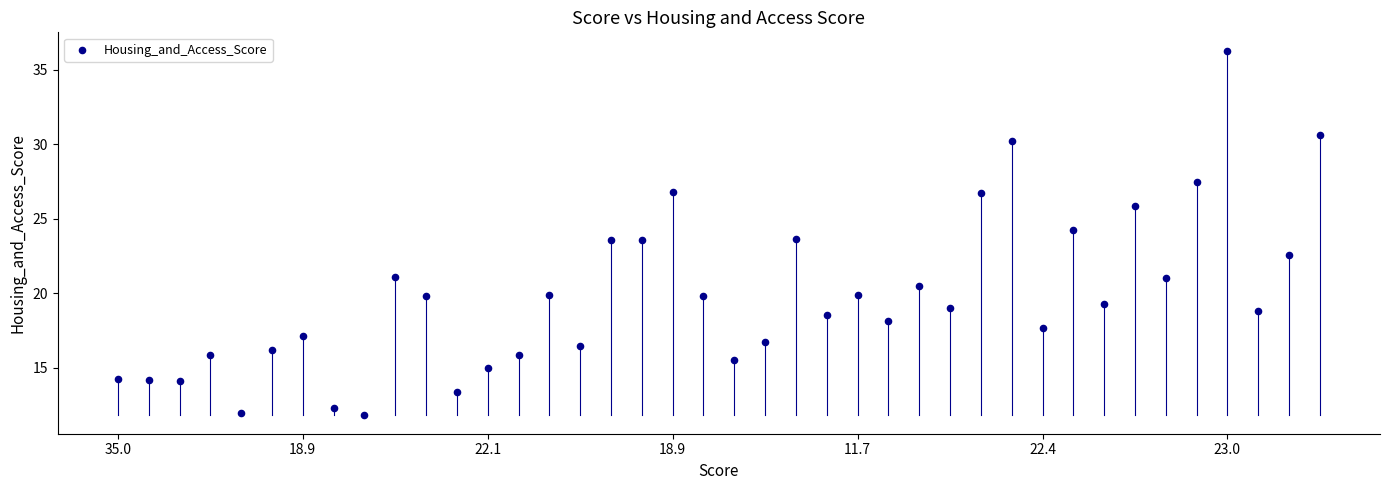

What is the range of Y values (max minus min)?

24.5